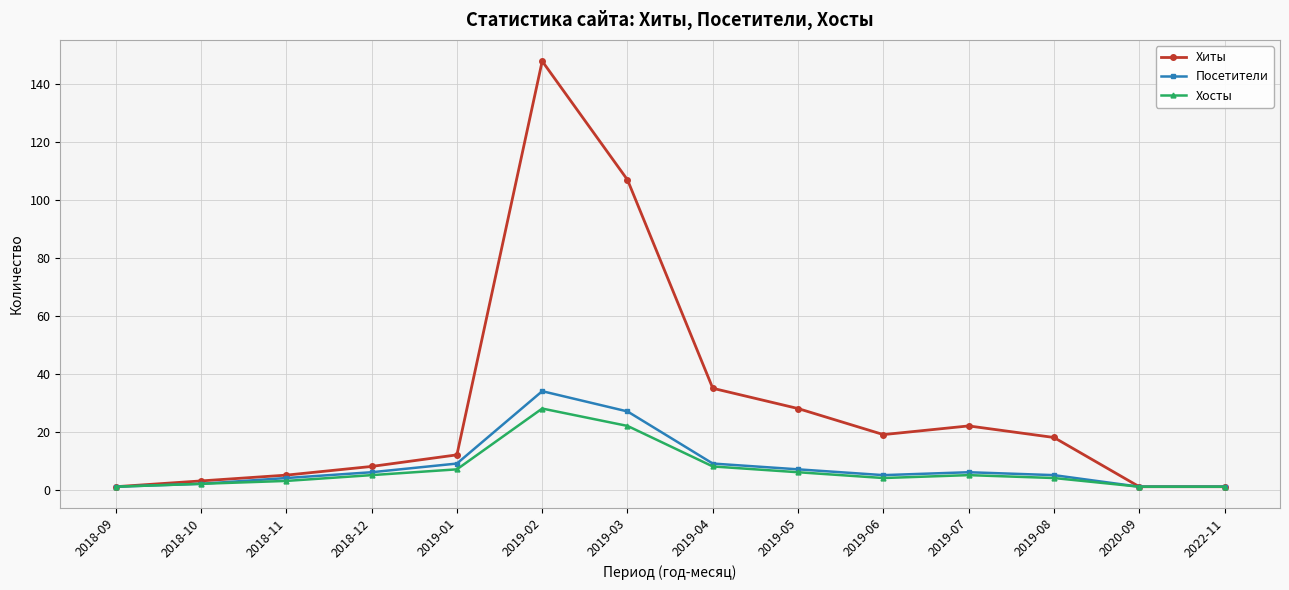

What is the label of the 4th point from the right?

2019-07